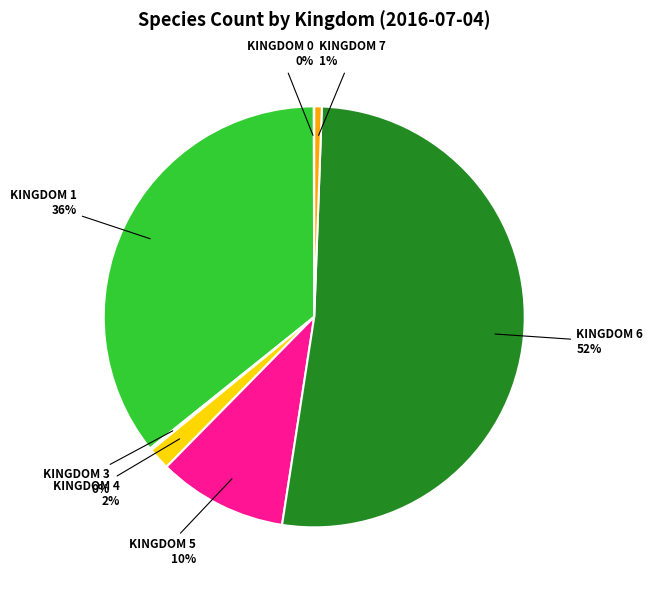

To the nearest percent, what is the average slice percentage?

14%